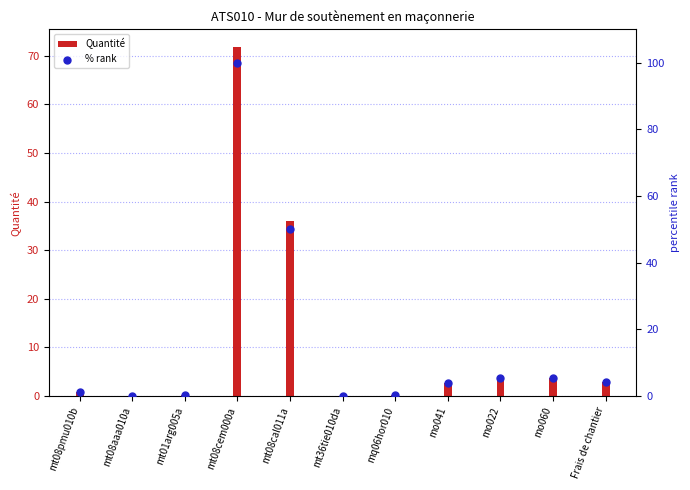

At how many categories does at least one series exceed 55?

1